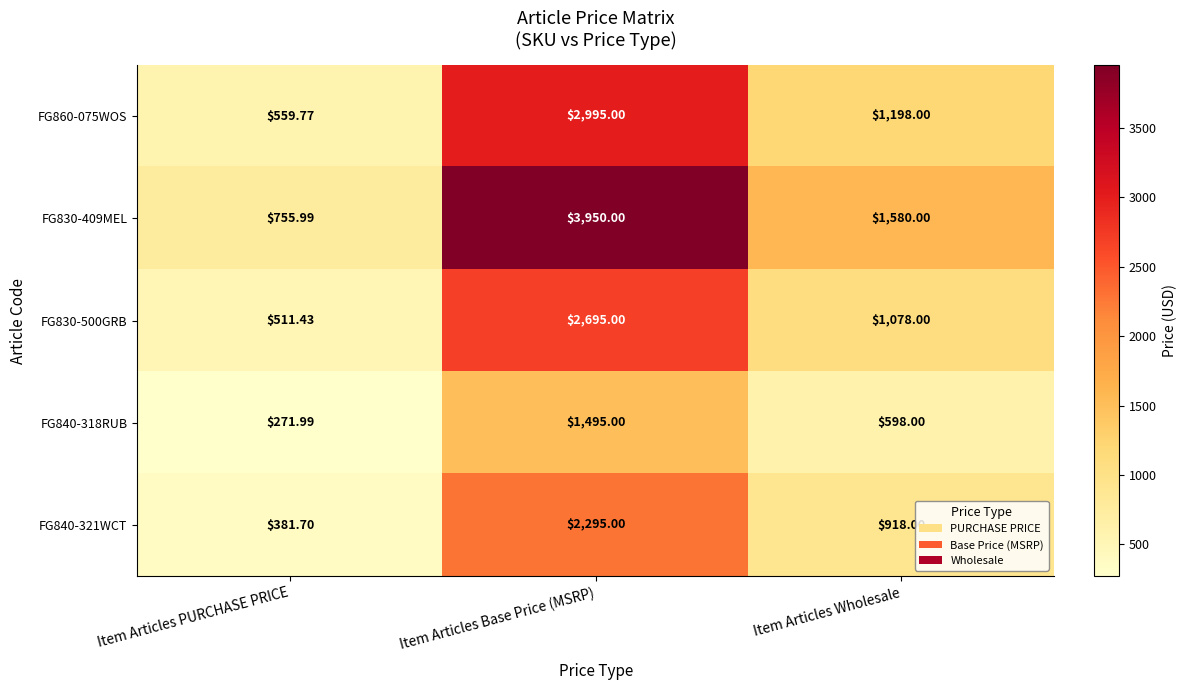

At which category does the chart reach its minimum across all series?

Item Articles PURCHASE PRICE